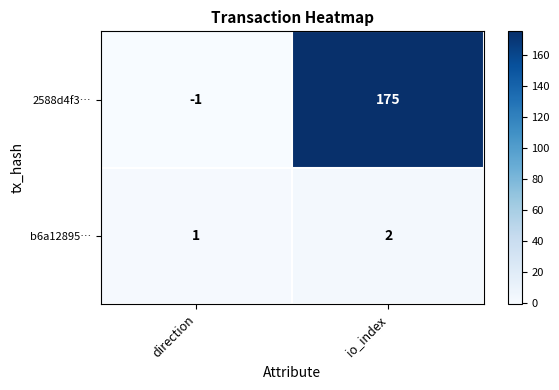

What value does the 2588d4f3… series have at io_index, to the nearest 50?

200